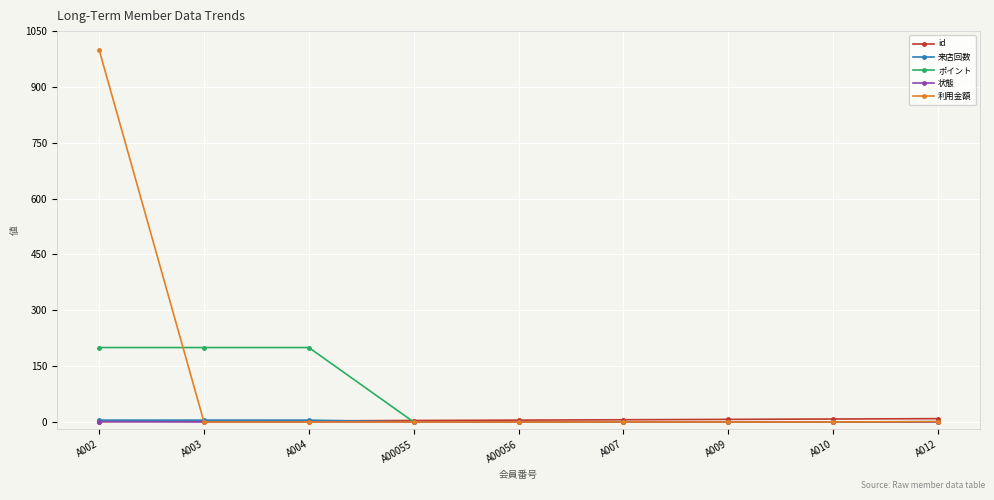

How many lines are shown in the chart?

5